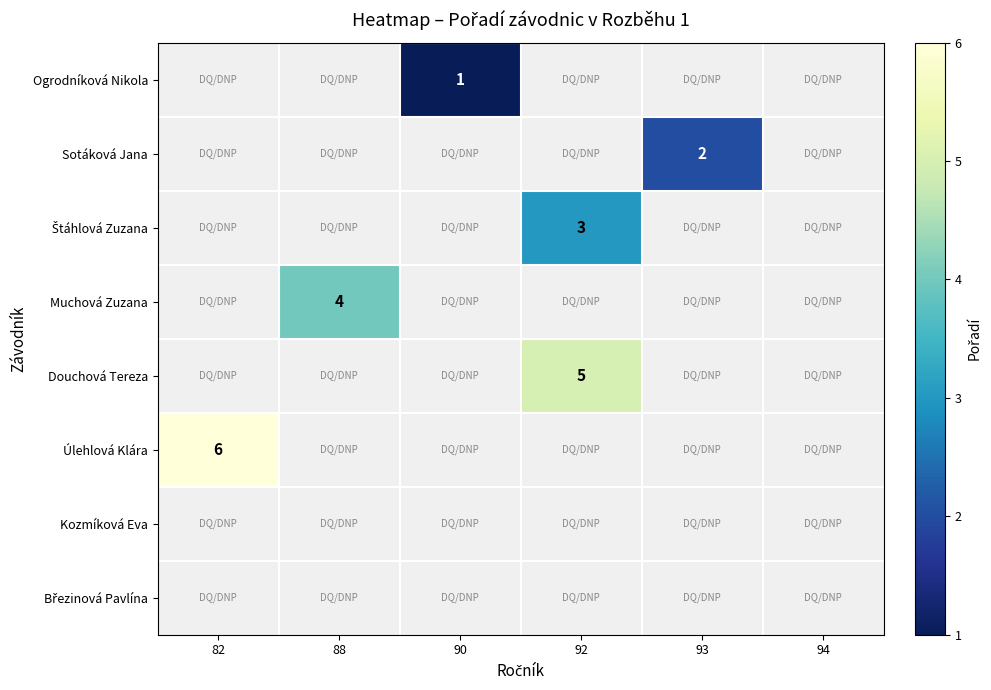

How many distinct data groups are displayed?

8